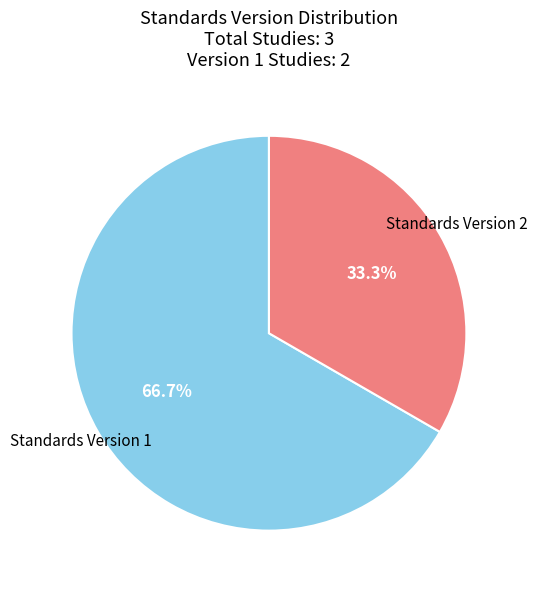

Count the number of slices in the pie.

2